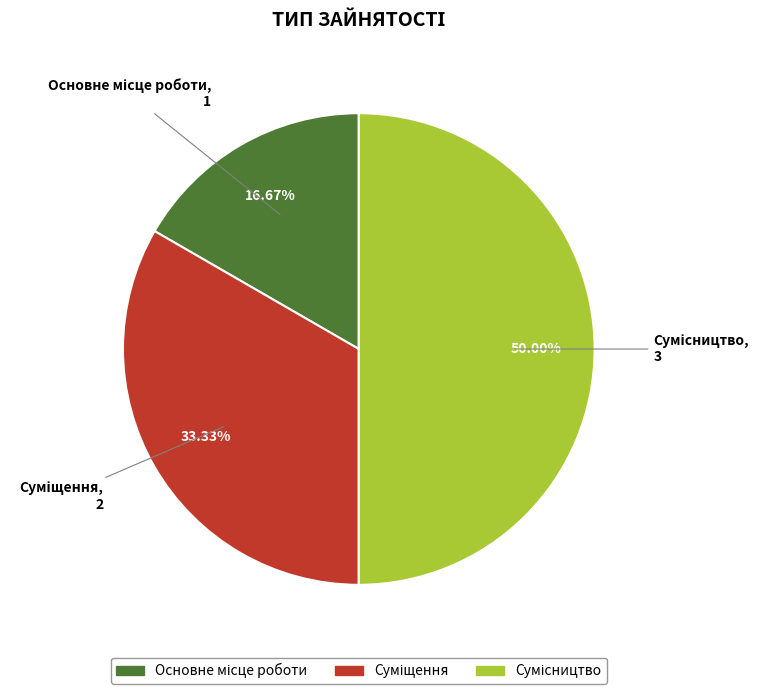

Which slice is the smallest?

Основне місце роботи